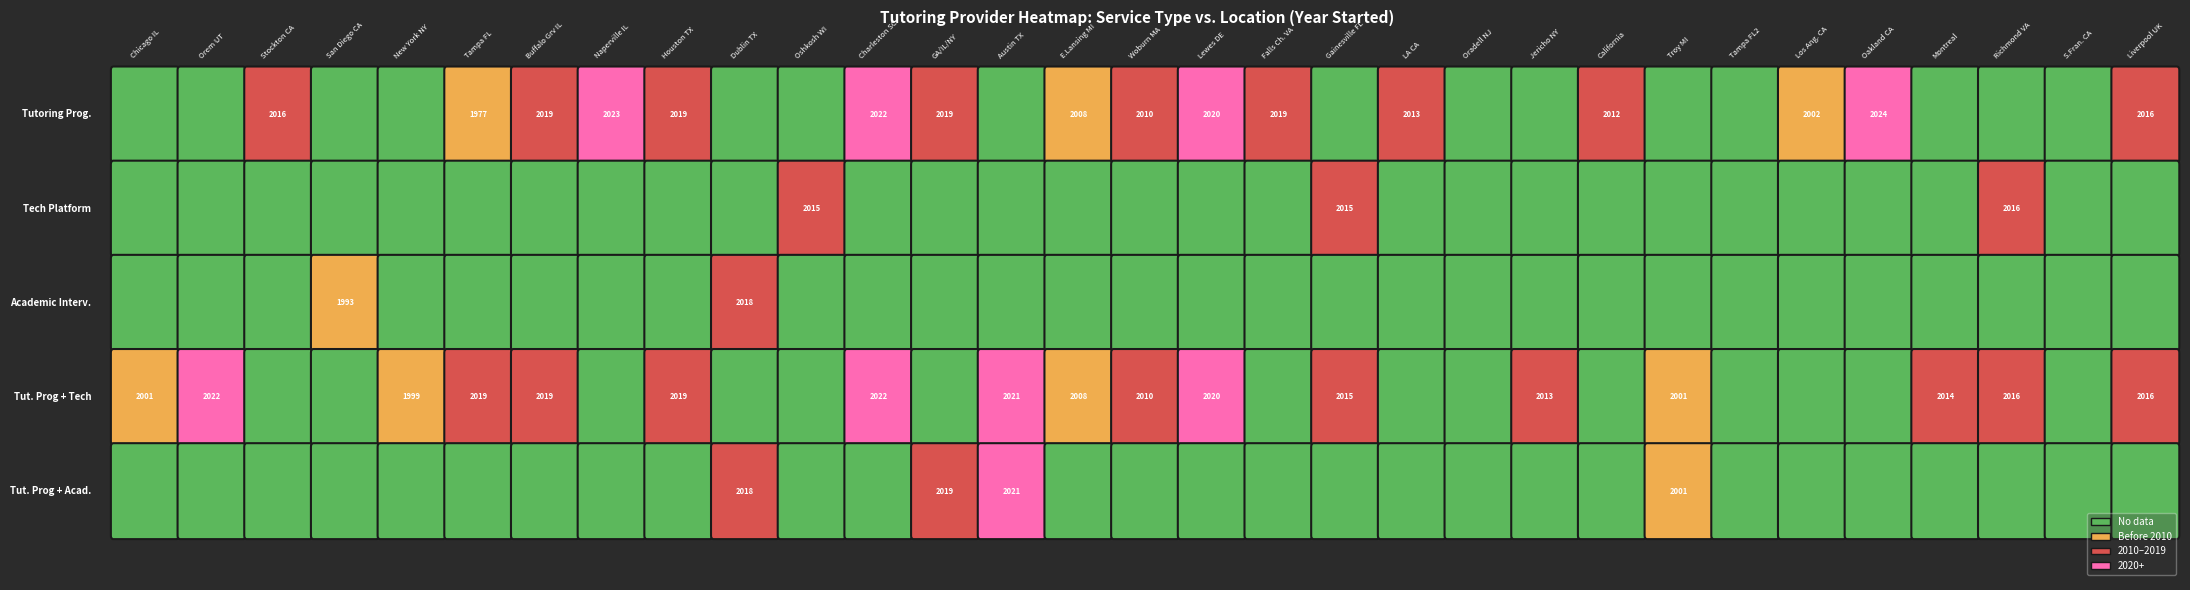

The value of Tutoring Program at 25 is 823. True or false?

False